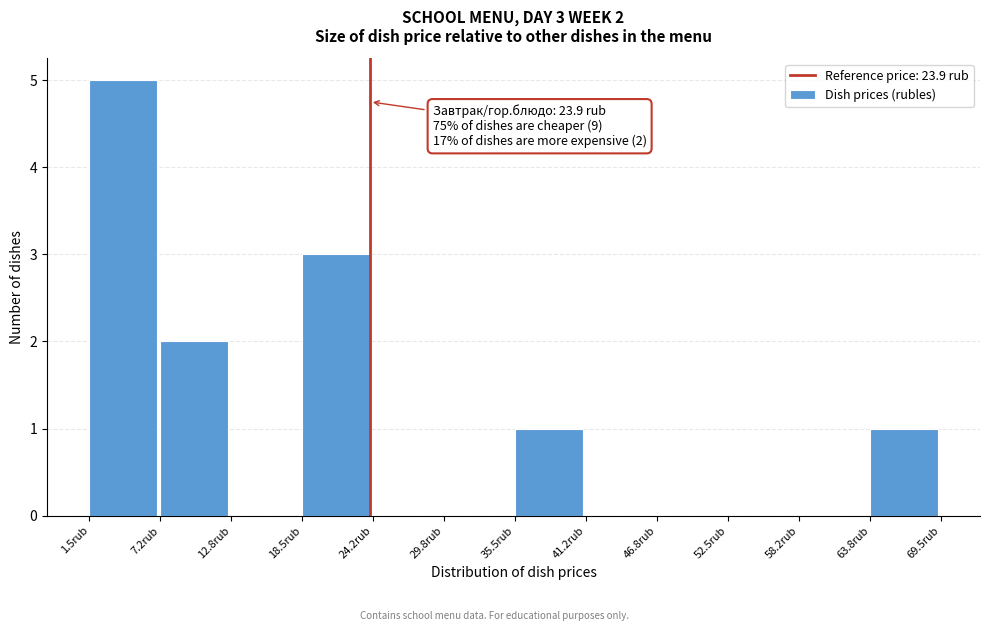

Which range on the x-axis has the tallest bar?

2 to 7